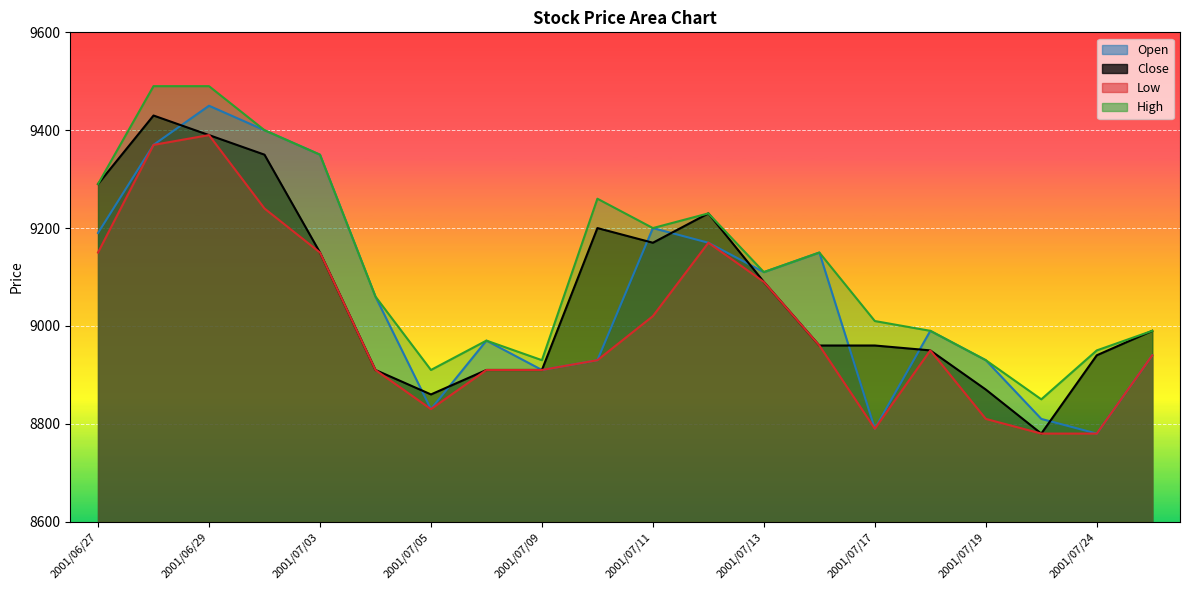

What is the difference between the maximum and second lowest values in the Low series?

610